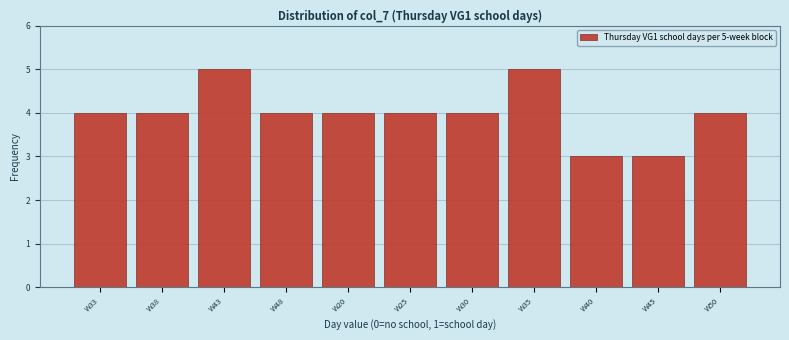

Reading left to right, what are all the values shown in this chart?

W33=4	W38=4	W43=5	W48=4	W20=4	W25=4	W30=4	W35=5	W40=3	W45=3	W50=4